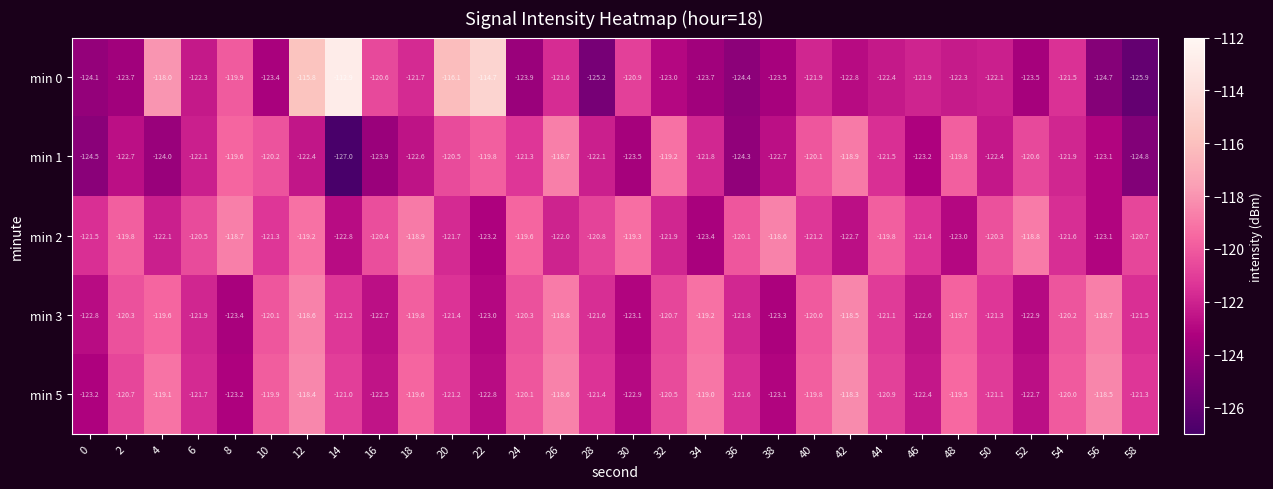

True or false: min 0 has a value of -53.2 at 36.

False